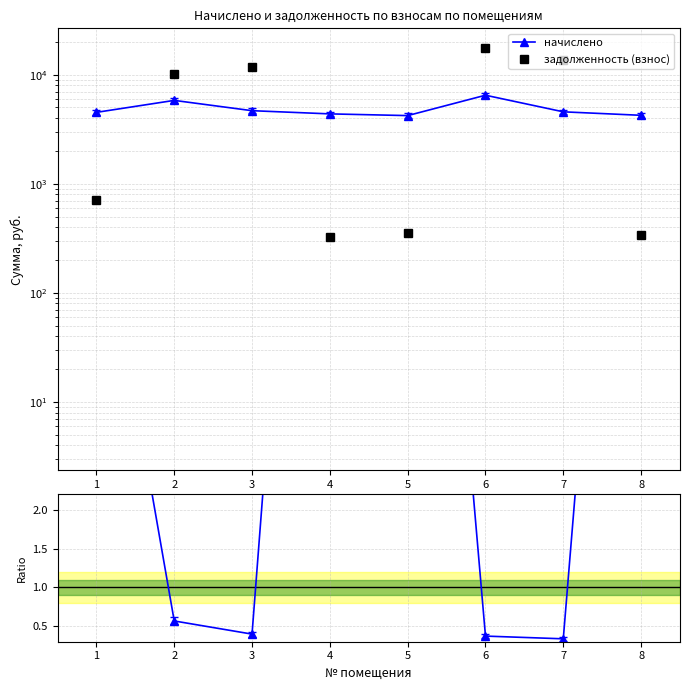

Rank the categories by задолженность (взнос) value from highest to lowest.

6, 7, 3, 2, 1, 5, 8, 4